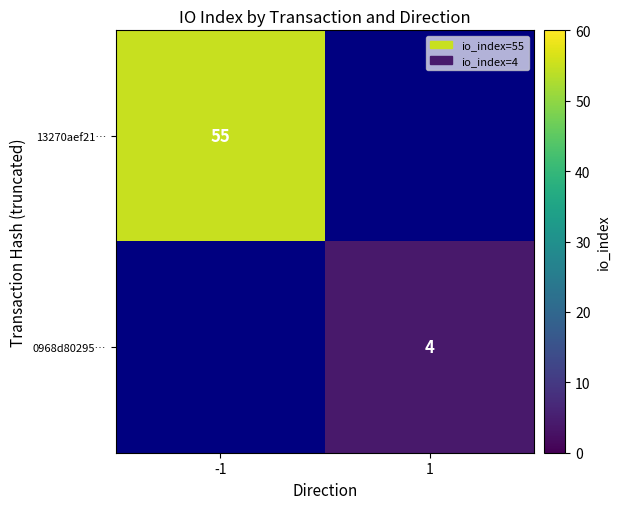

The value of 0968d80295… at 1 is 2. True or false?

False